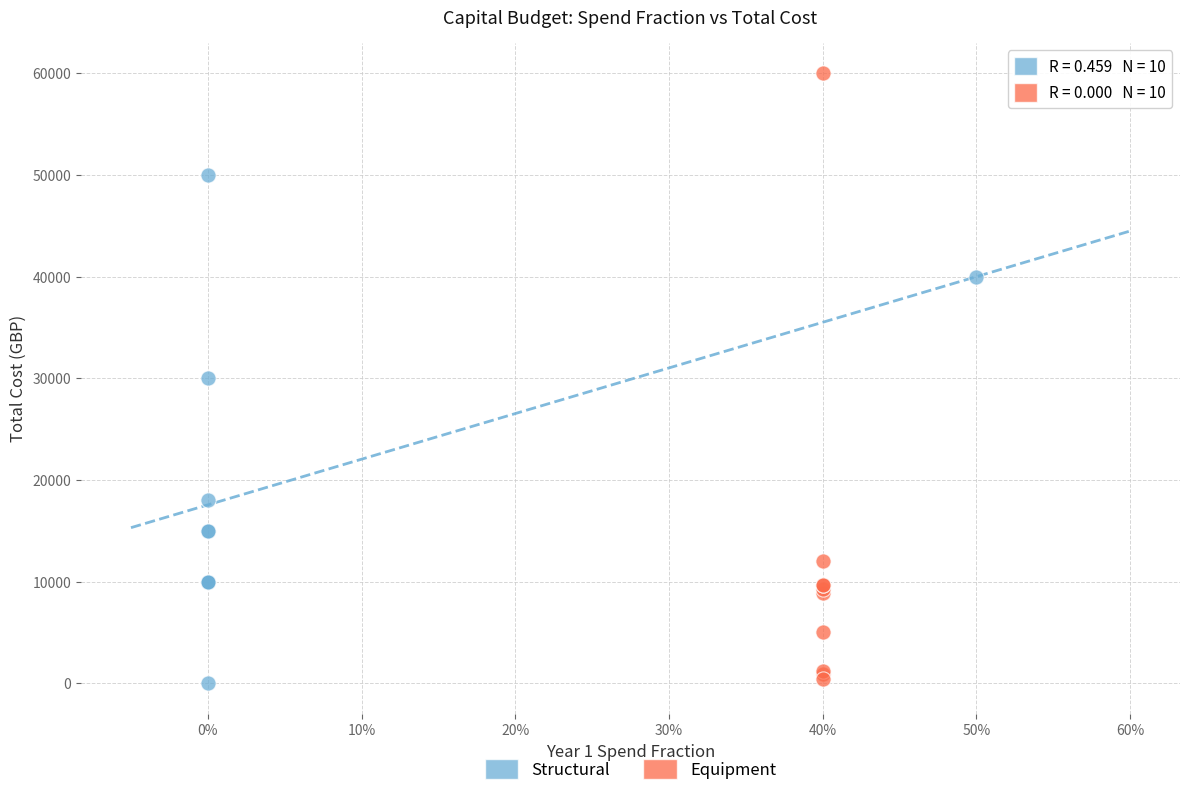

Which series has the widest spread of Y values?

Equipment